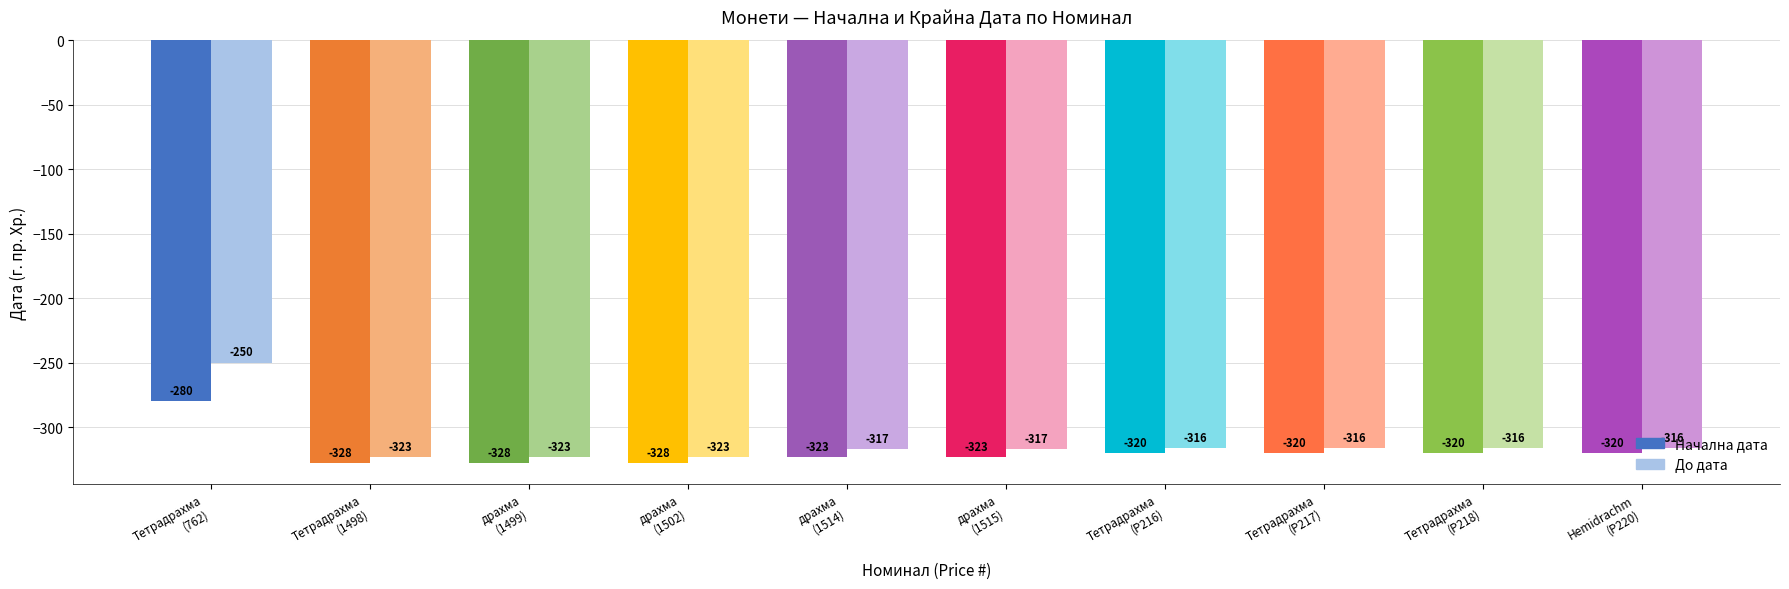

Which label corresponds to the largest value in the chart?

Тетрадрахма
(762)